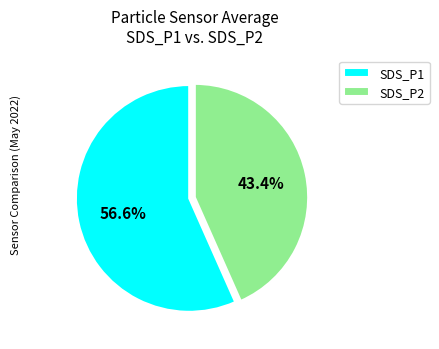

What percentage do SDS_P2 and SDS_P1 together represent?

100.0%